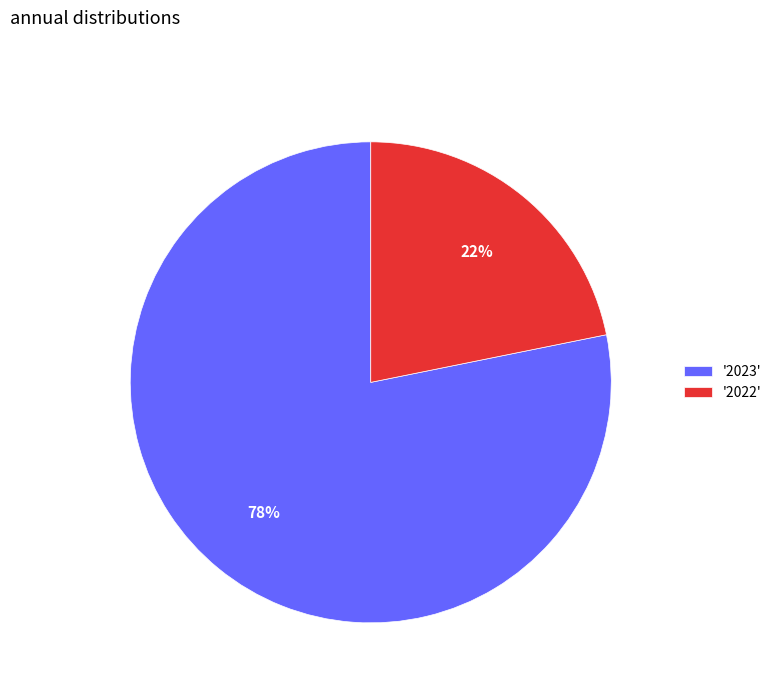

Is the sum of '2022' and '2023' greater than half?

Yes